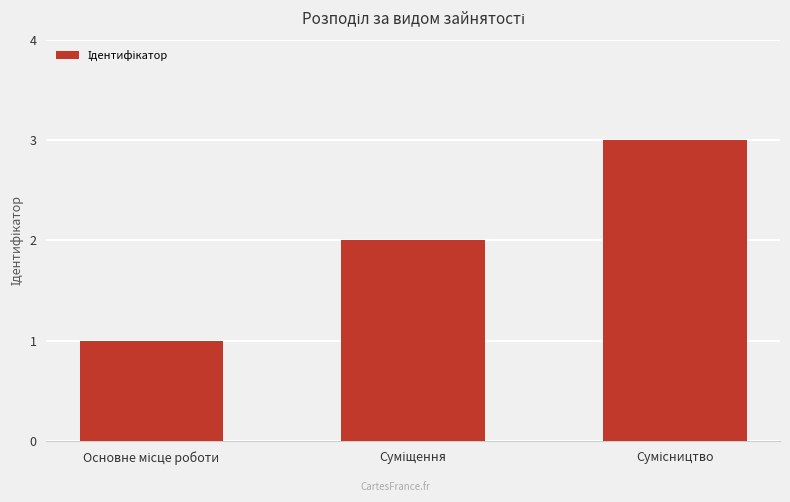

What is the greatest value displayed?

3